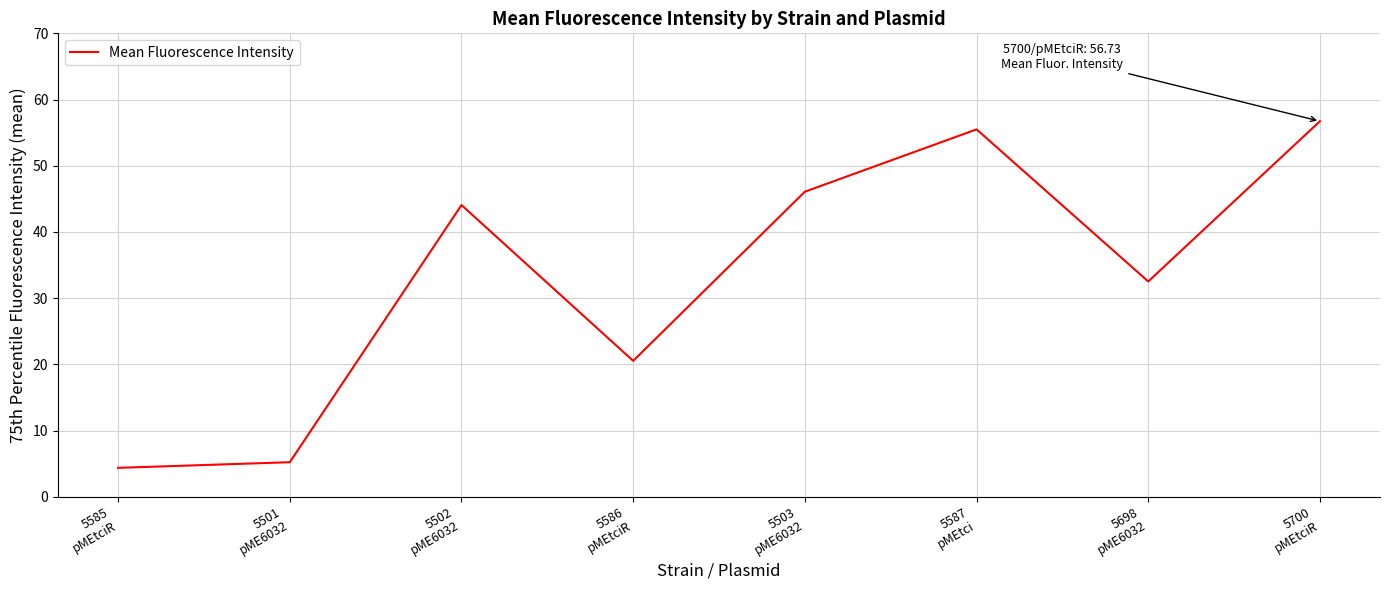

List the labels in order of value, smallest first.

5585
pMEtciR, 5501
pME6032, 5586
pMEtciR, 5698
pME6032, 5502
pME6032, 5503
pME6032, 5587
pMEtci, 5700
pMEtciR